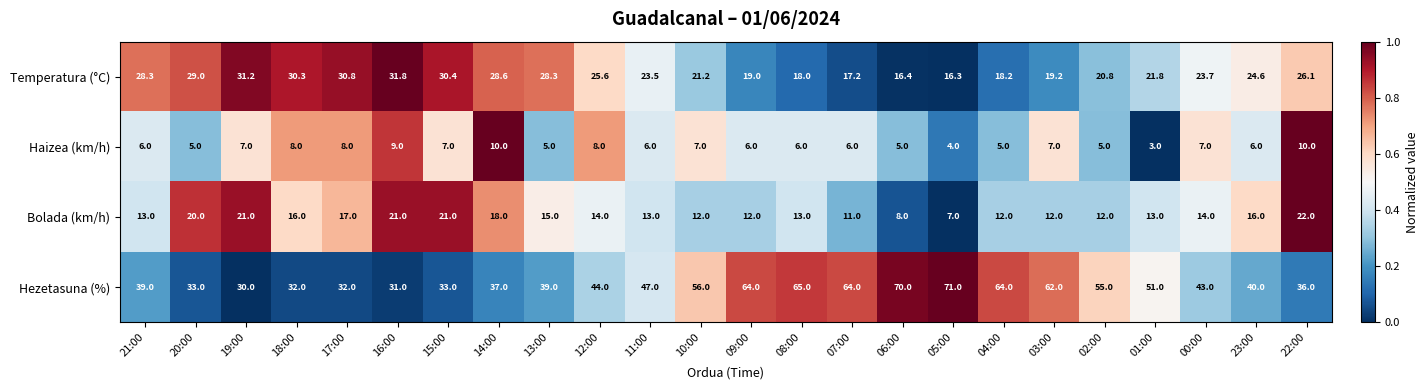

Which series has the widest spread of values?

Hezetasuna (%)